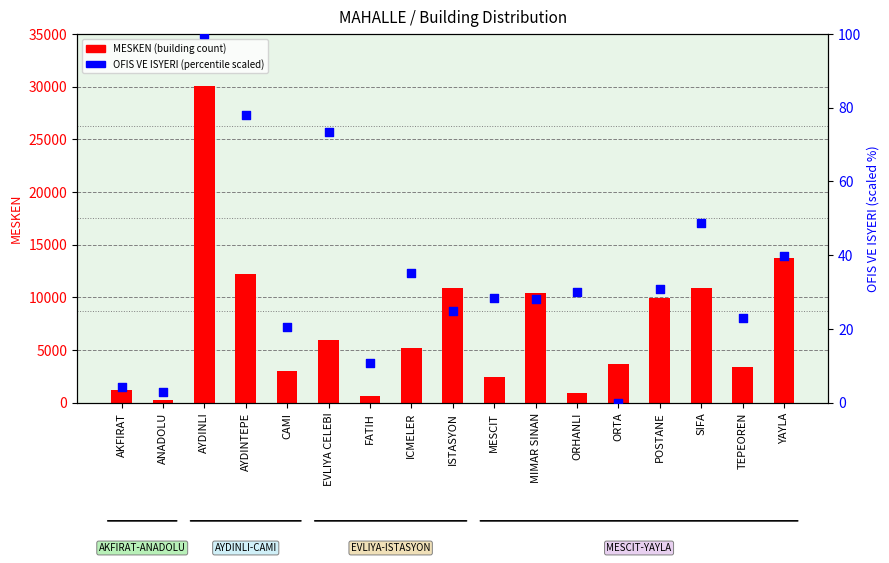

What is the total value across all series at POSTANE?

10005.8